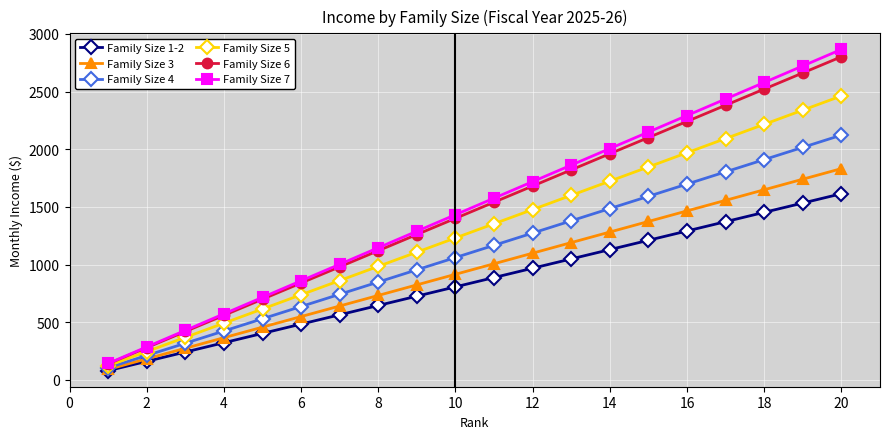

What is the value of the Family Size 4 point at the 1st from the left?

106.1